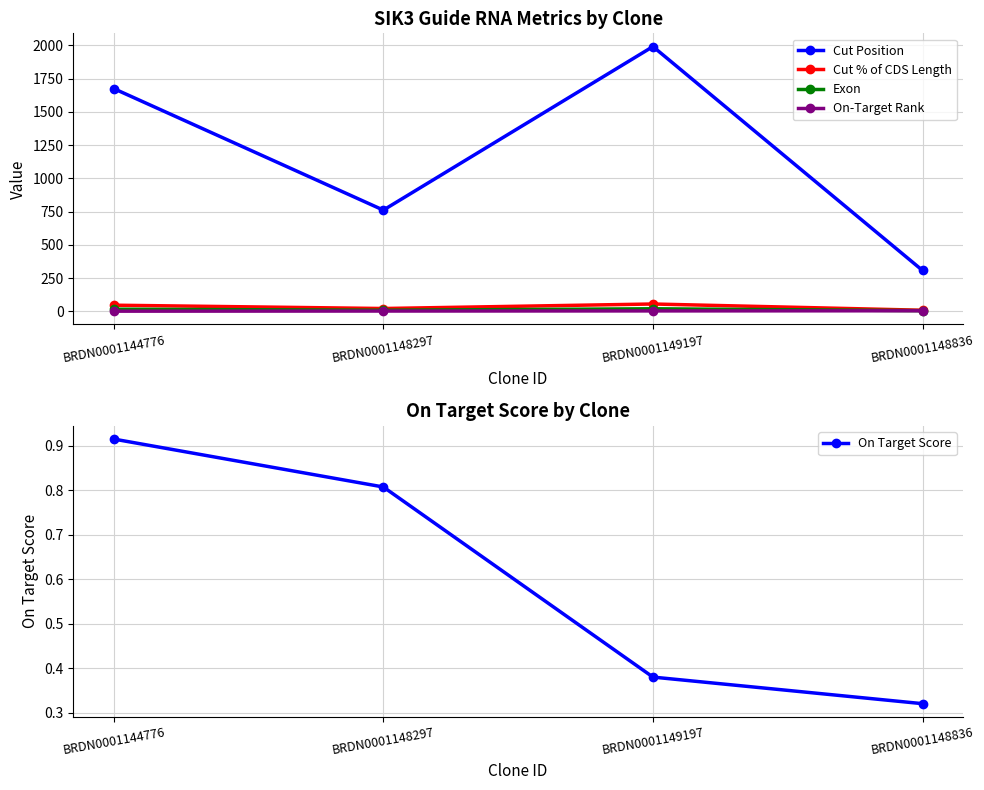

Between BRDN0001148297 and BRDN0001149197, which series saw the biggest shift?

Cut Position